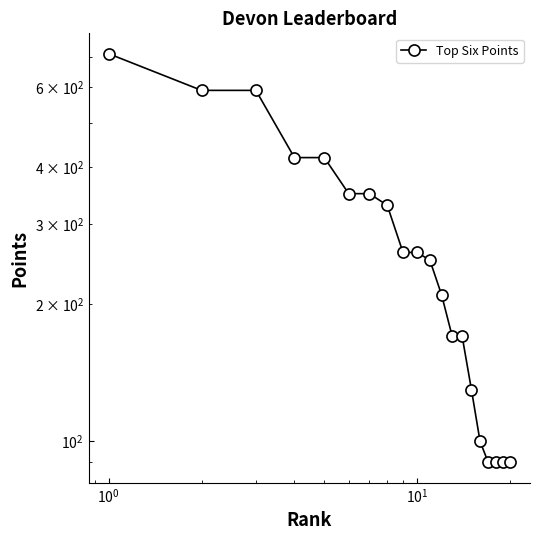

How many series are shown in this chart?

1